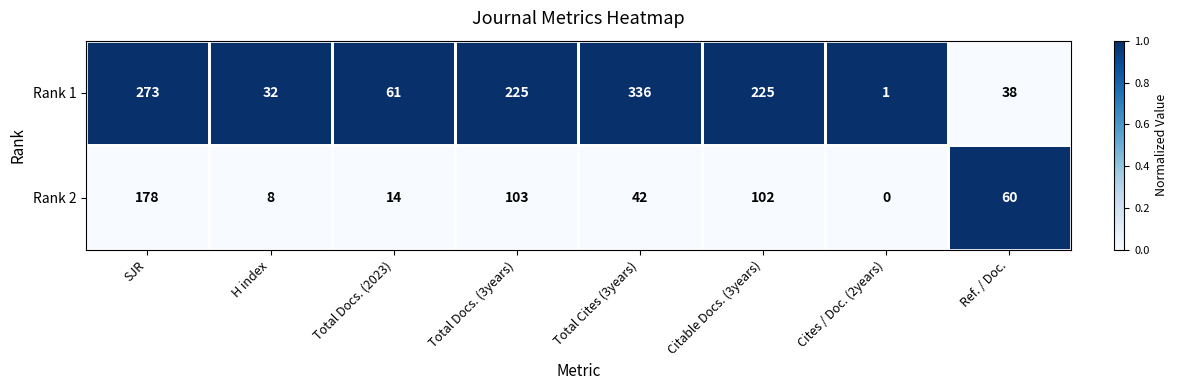

How many distinct data groups are displayed?

2